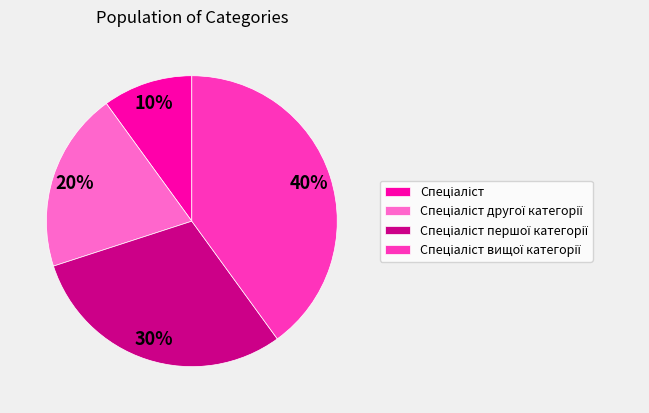

To the nearest percent, what is the average slice percentage?

25%